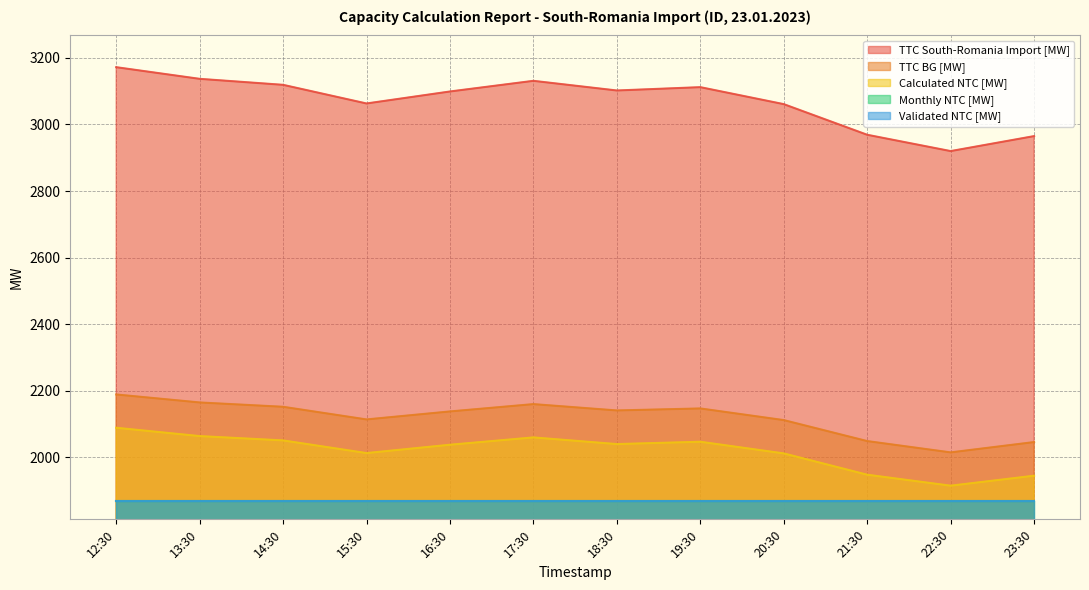

True or false: TTC BG [MW] and TTC South-Romania Import [MW] cross at least once.

False